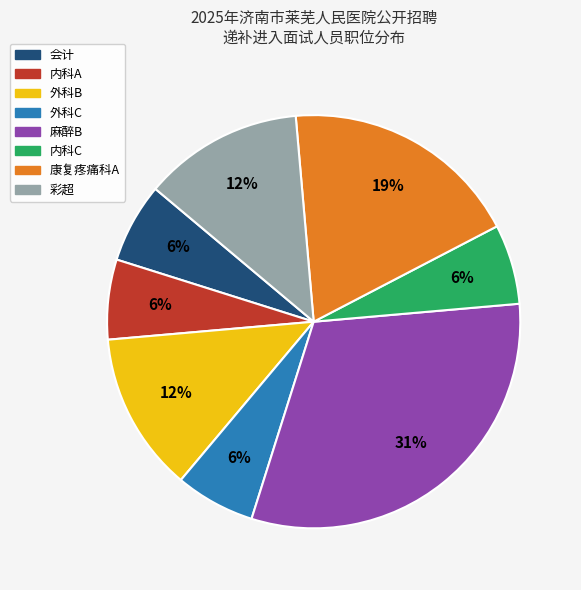

Is there a majority slice in this chart?

No